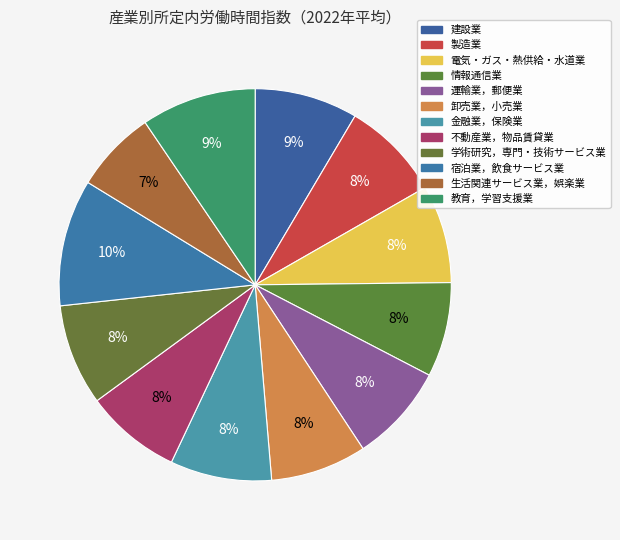

Which category has the biggest portion of the pie?

宿泊業，飲食サービス業